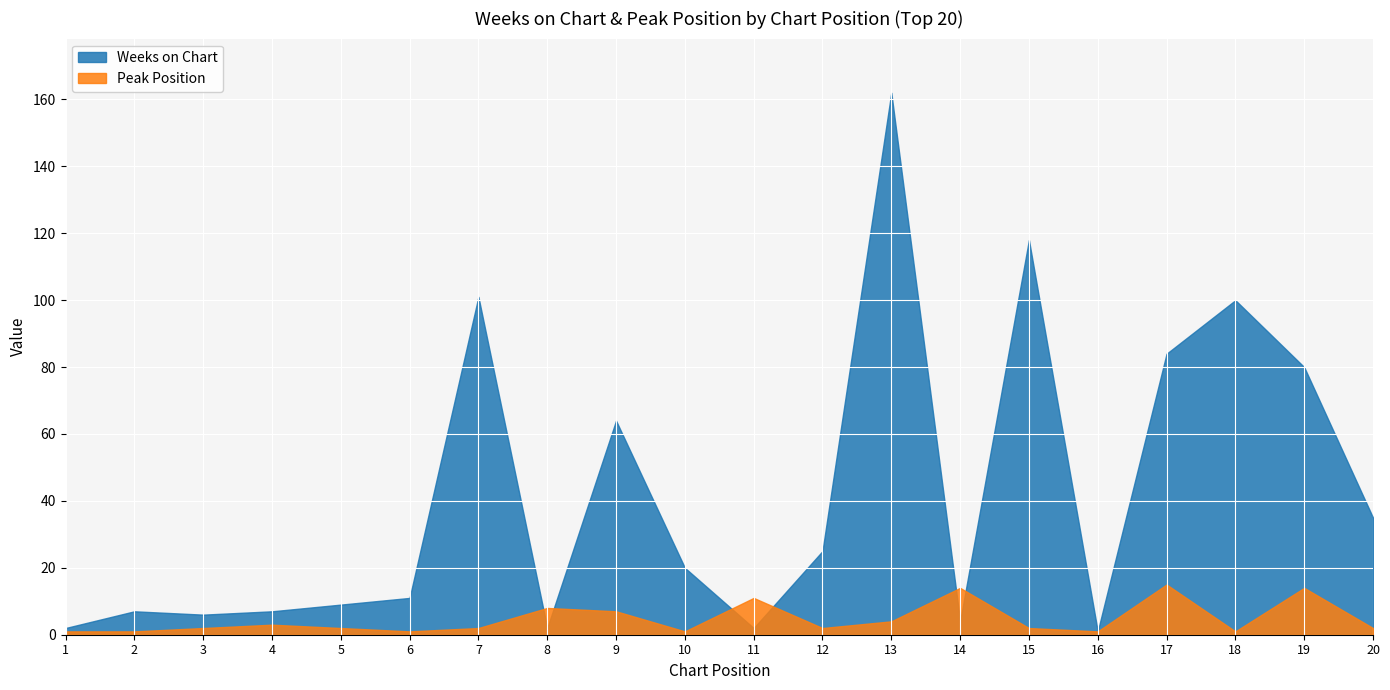

Where is the first local minimum for Weeks on Chart?

3